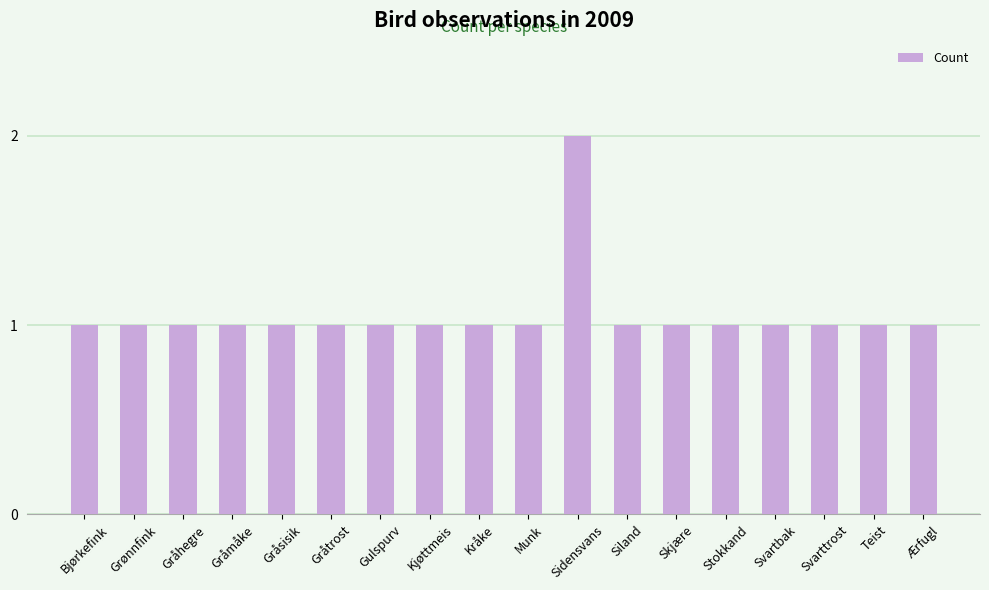

True or false: the data shows 1 at Grønnfink.

True